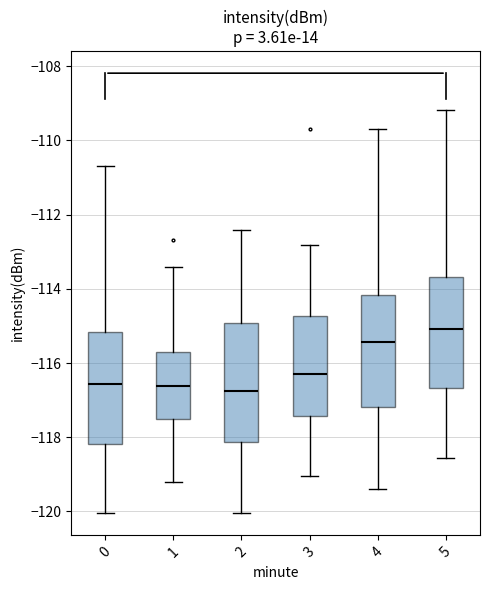

Where does the median line of the box at x = 5 sit on the y-axis? The values are not printed on the chart, so give them approximately, as read against the axis.

-115.0